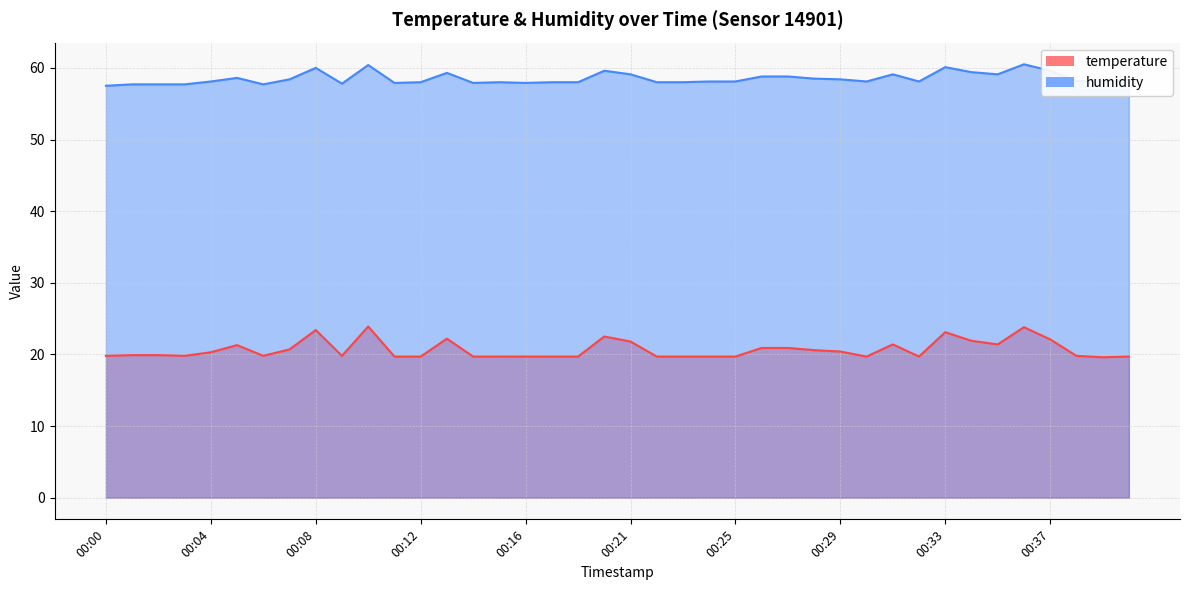

What is the greatest value displayed?

60.5